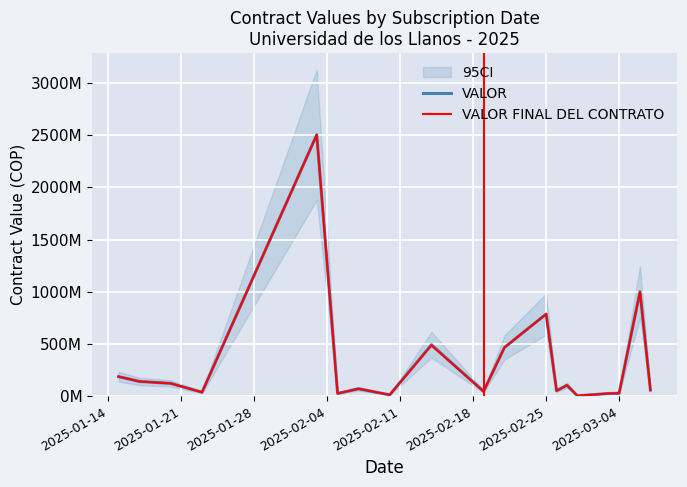

Which series has the widest spread of values?

VALOR